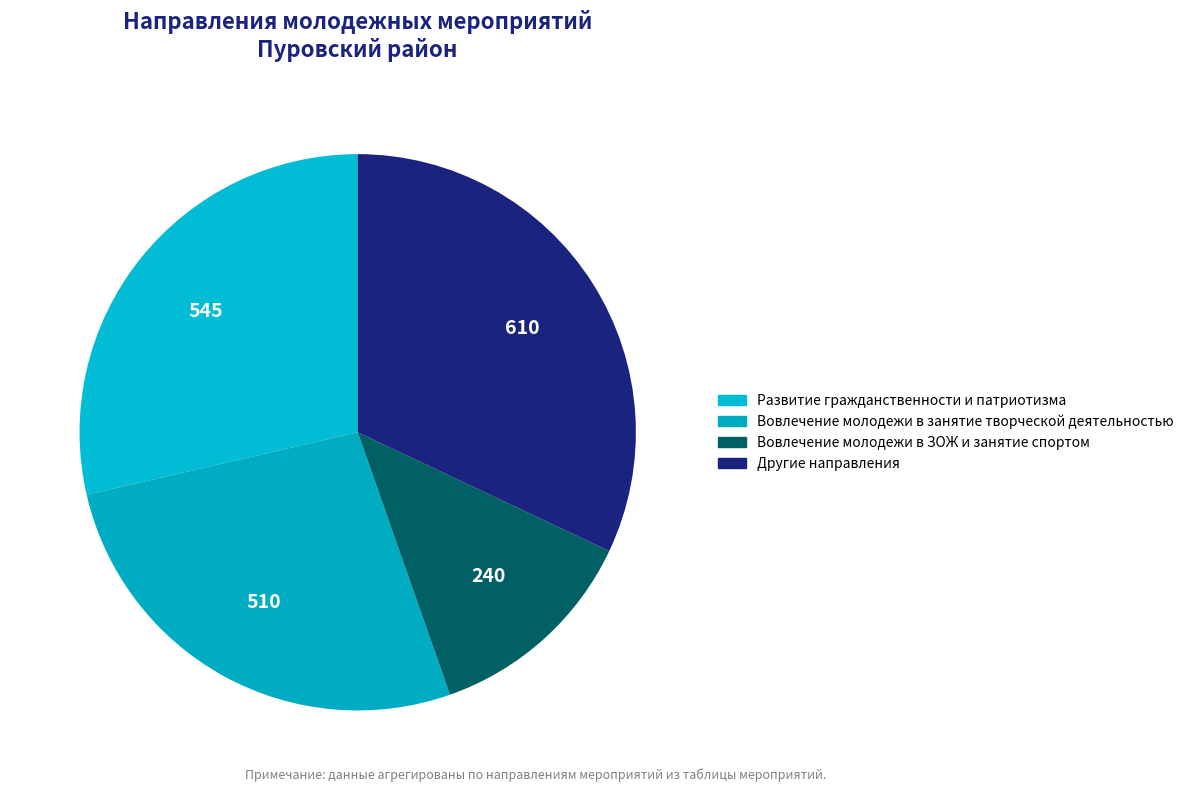

Count the number of slices in the pie.

4